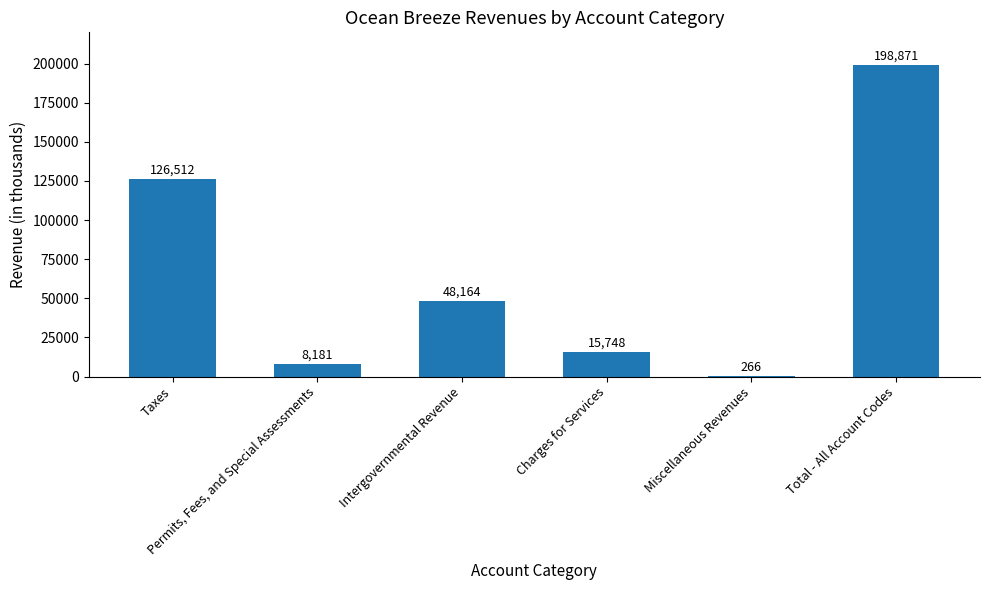

The chart shows a value of 295058 at Total - All Account Codes. True or false?

False